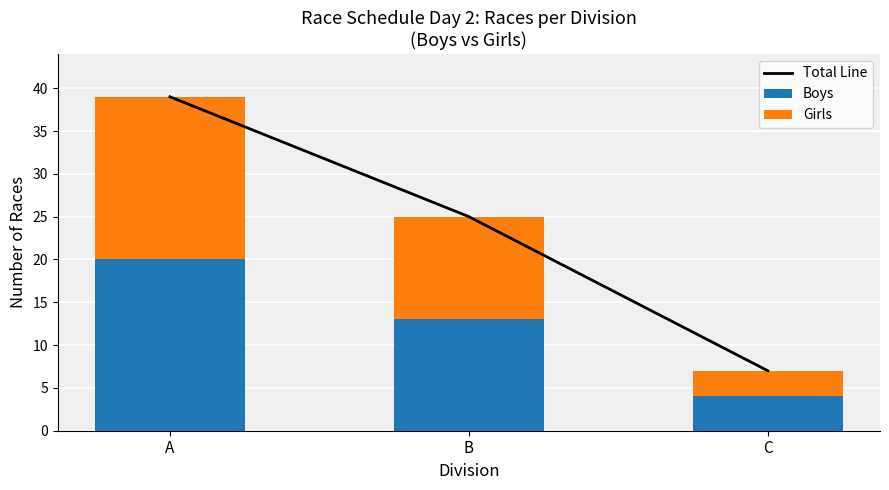

How many data points in Girls are above 12?

1